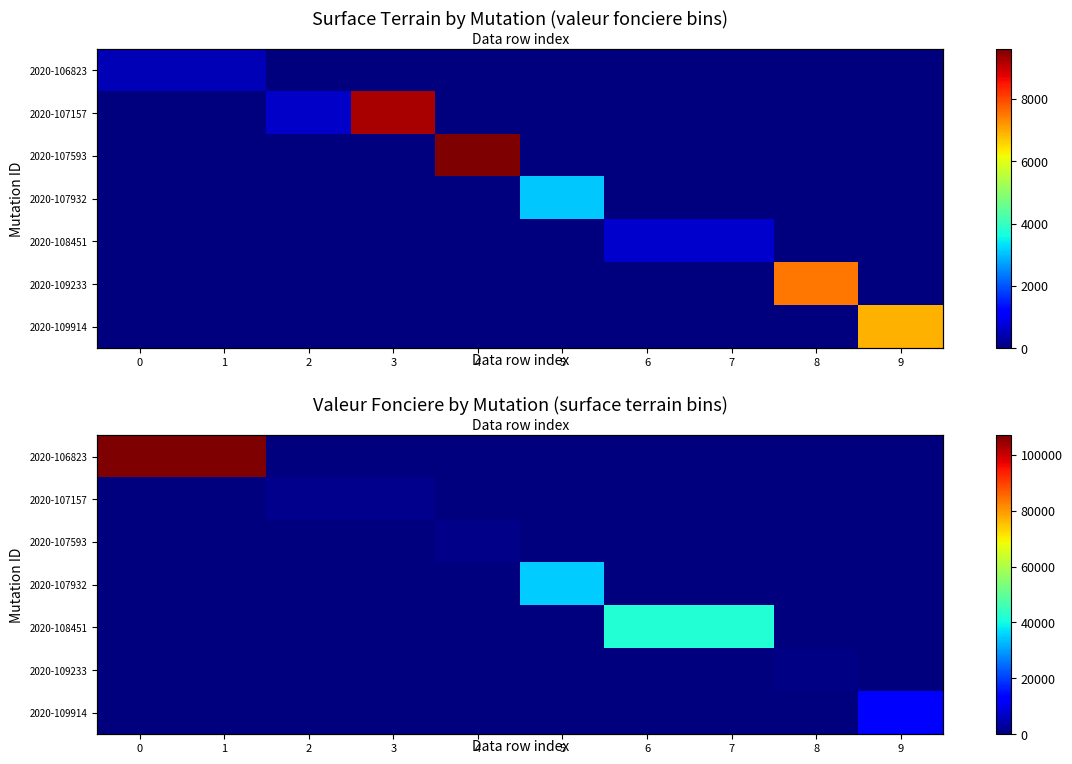

How many data points does each series have?

10